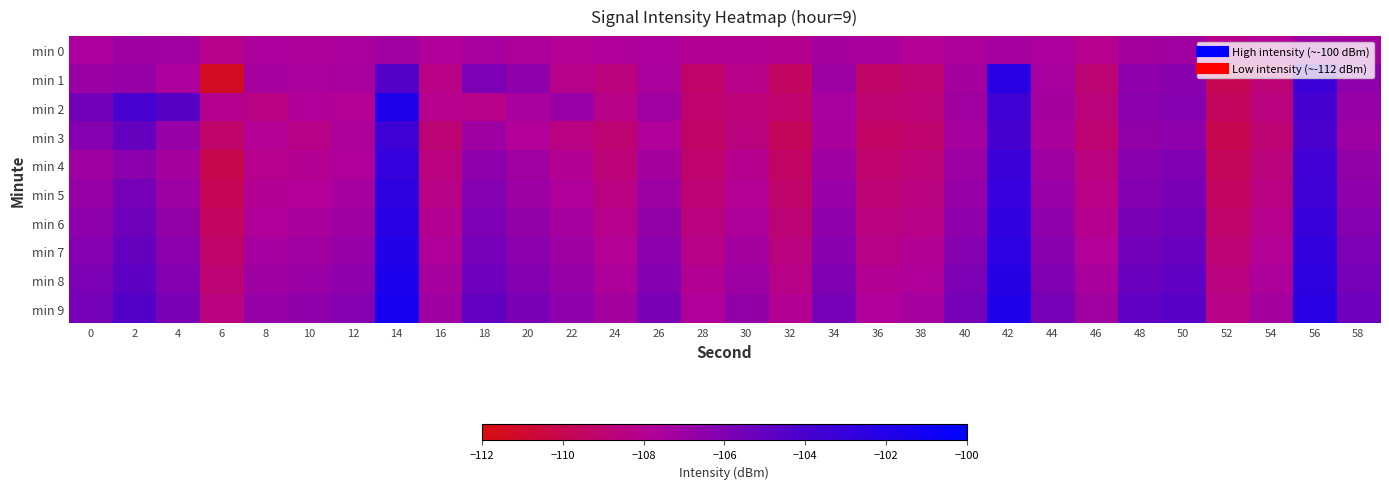

What is the difference between the highest and lowest values at 2?

3.2